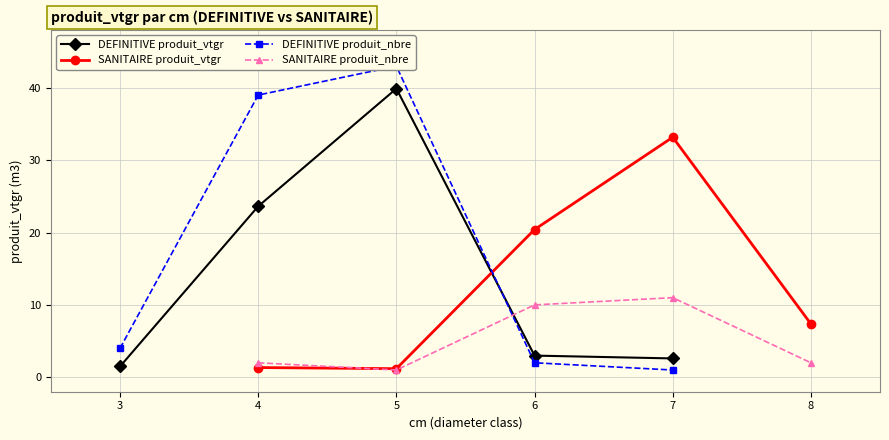

True or false: SANITAIRE produit_vtgr has a value of 1.2 at 5.

True